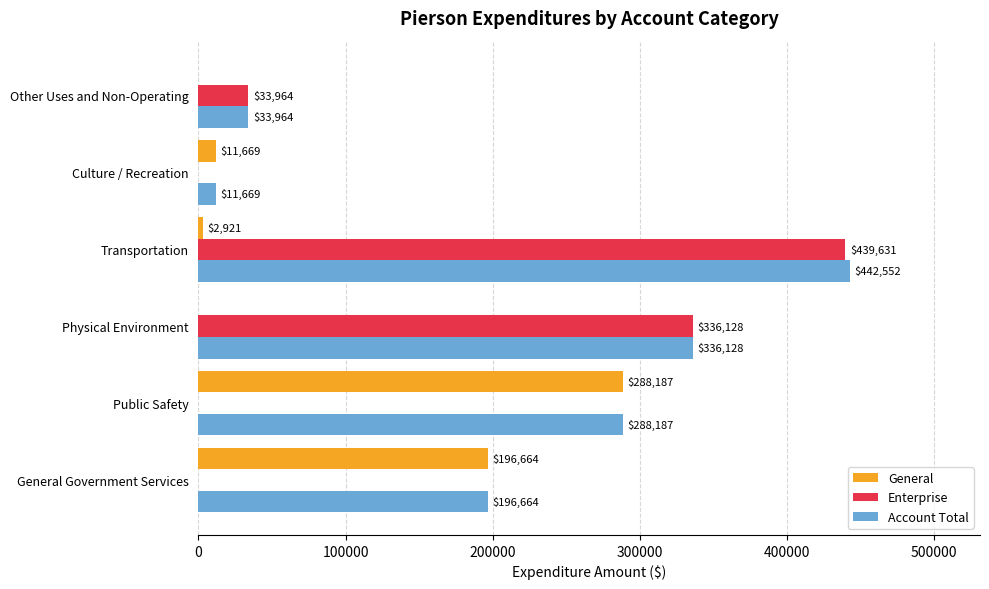

True or false: General has a value of 0 at Other Uses and Non-Operating.

True